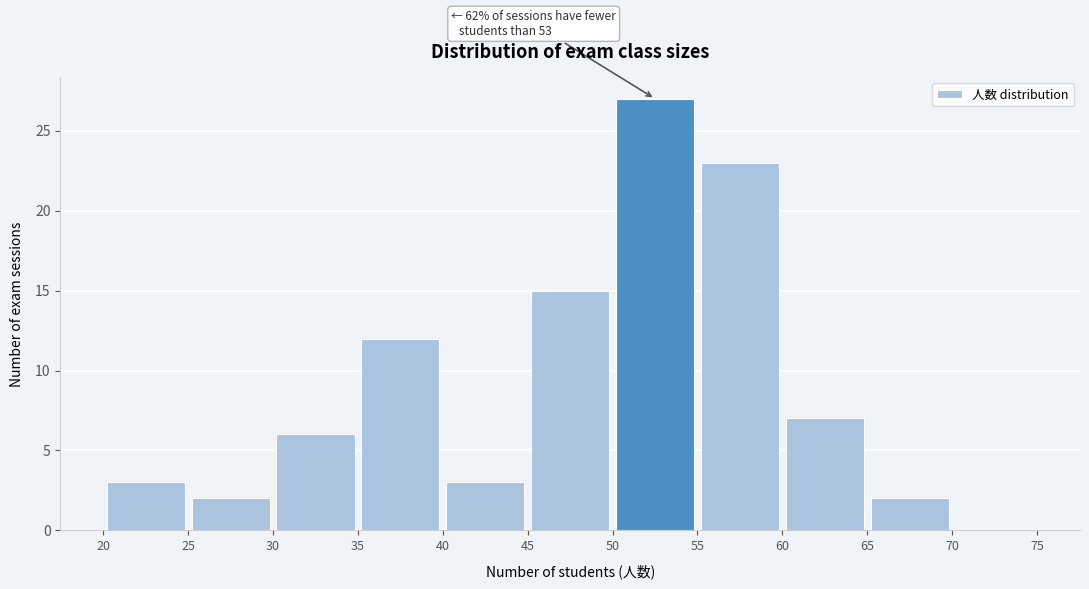

Over which range of the x-axis is the bar tallest?

50 to 55